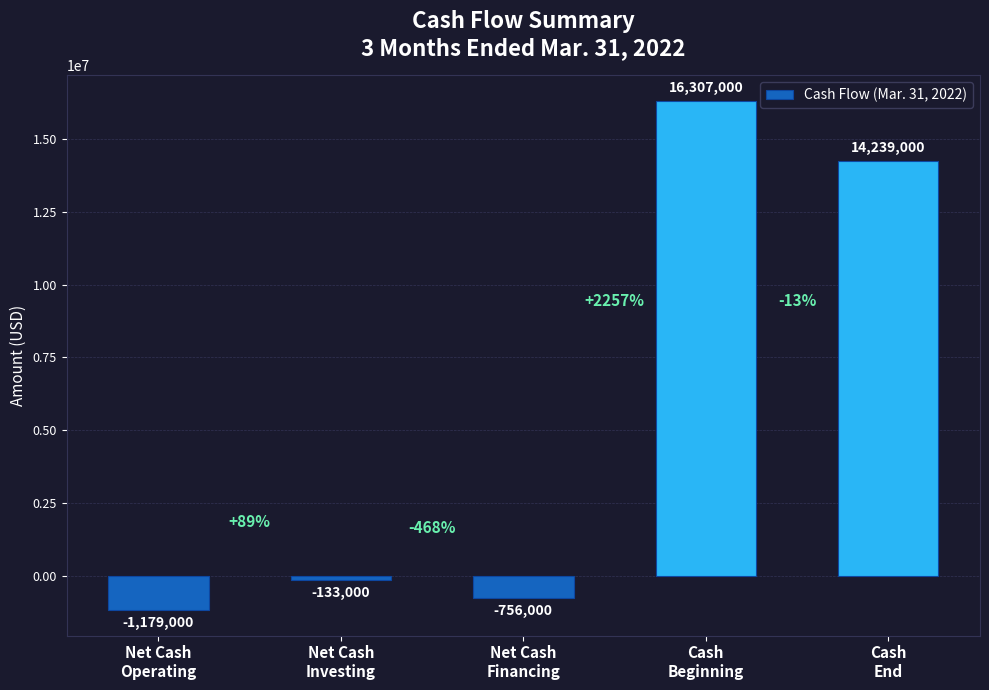

At which label does the data first exceed -133000?

Cash
Beginning